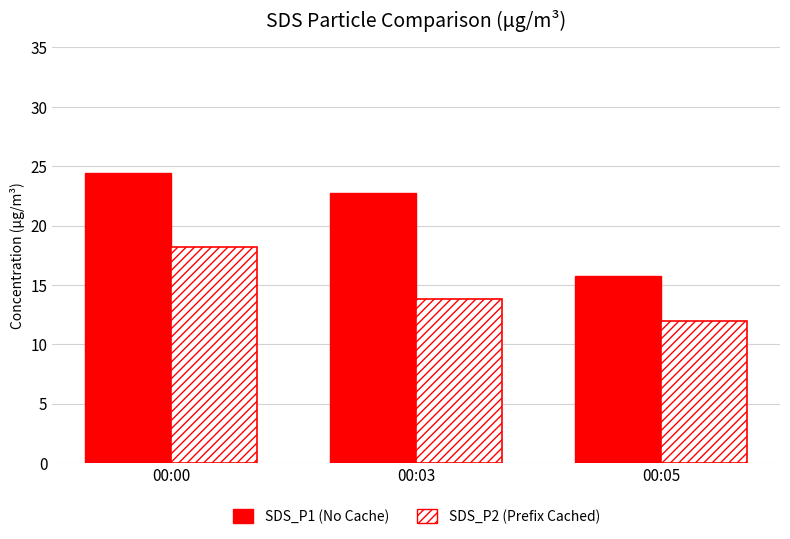

What is the value of the SDS_P2 (Prefix Cached) bar at the 2nd from the left?

13.8